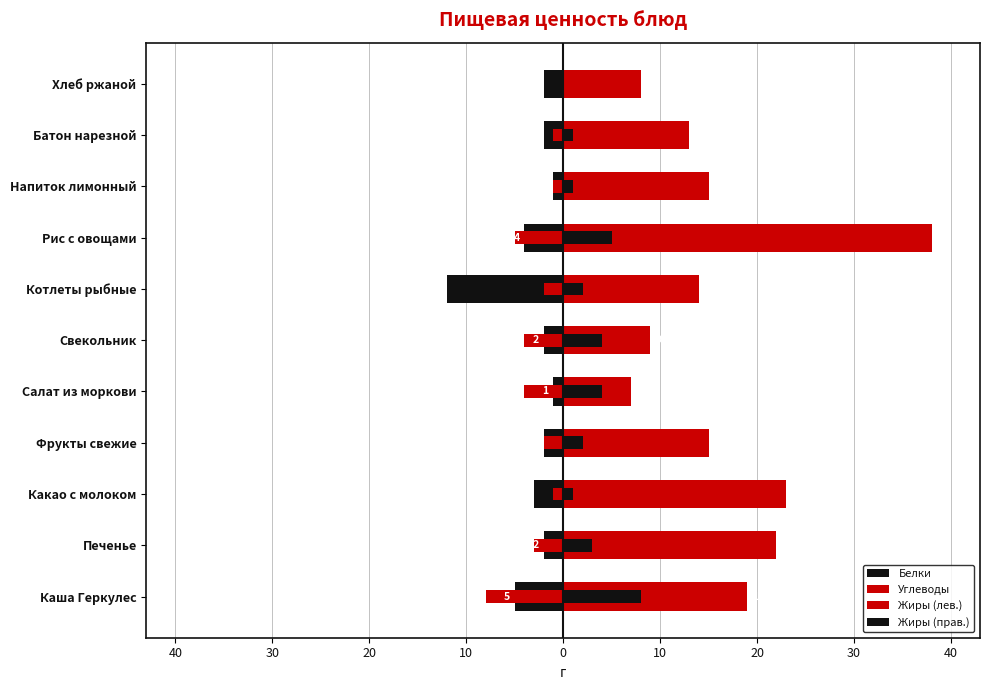

True or false: Жиры (прав.) has a value of 1 at Фрукты свежие.

False